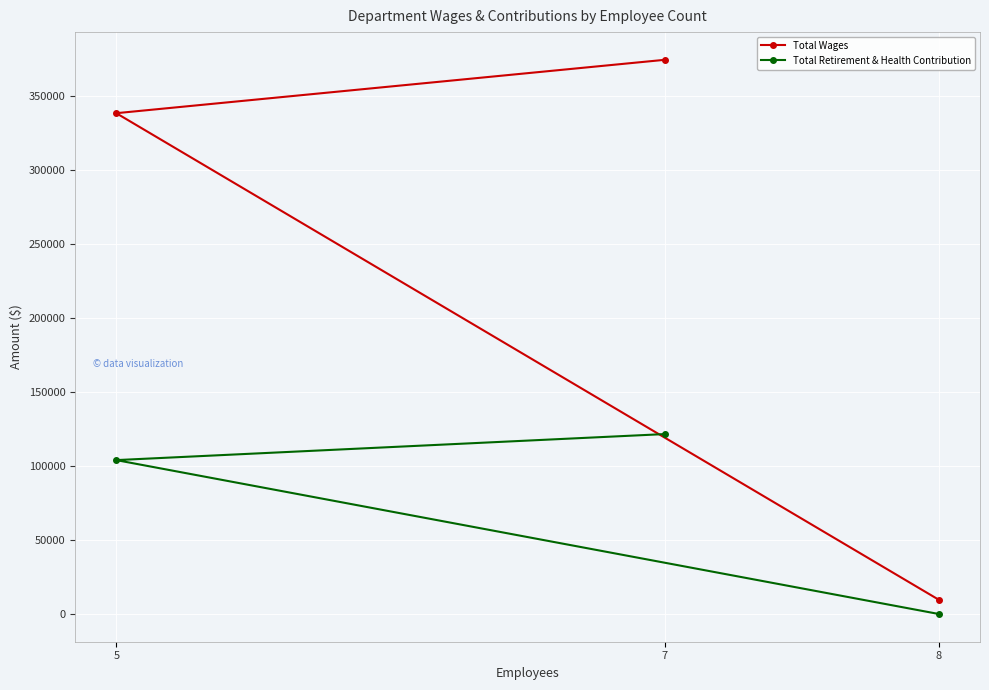

What is the maximum value for Total Retirement & Health Contribution?

121549